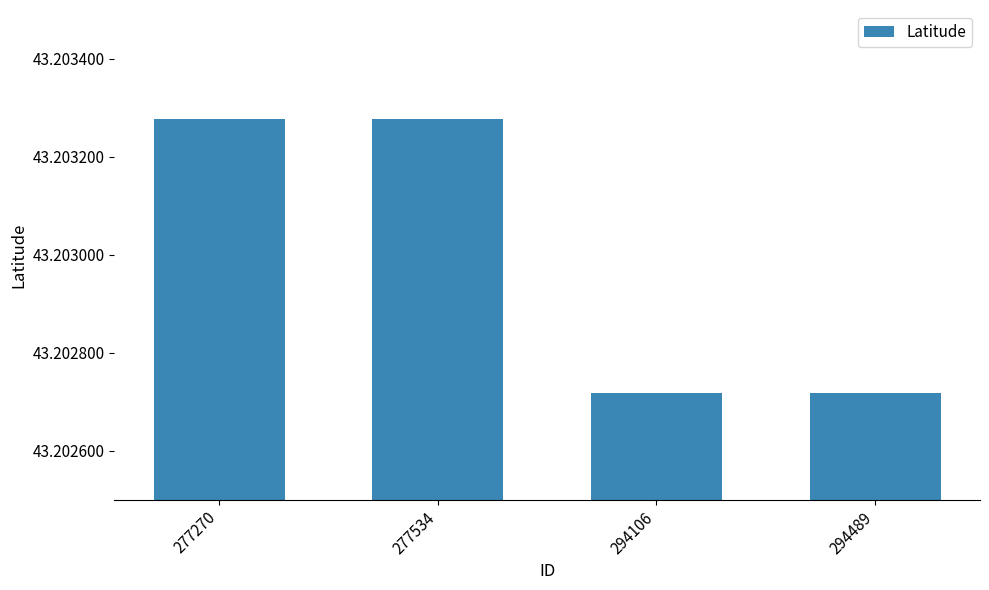

True or false: the data shows 12.1 at 294106.

False